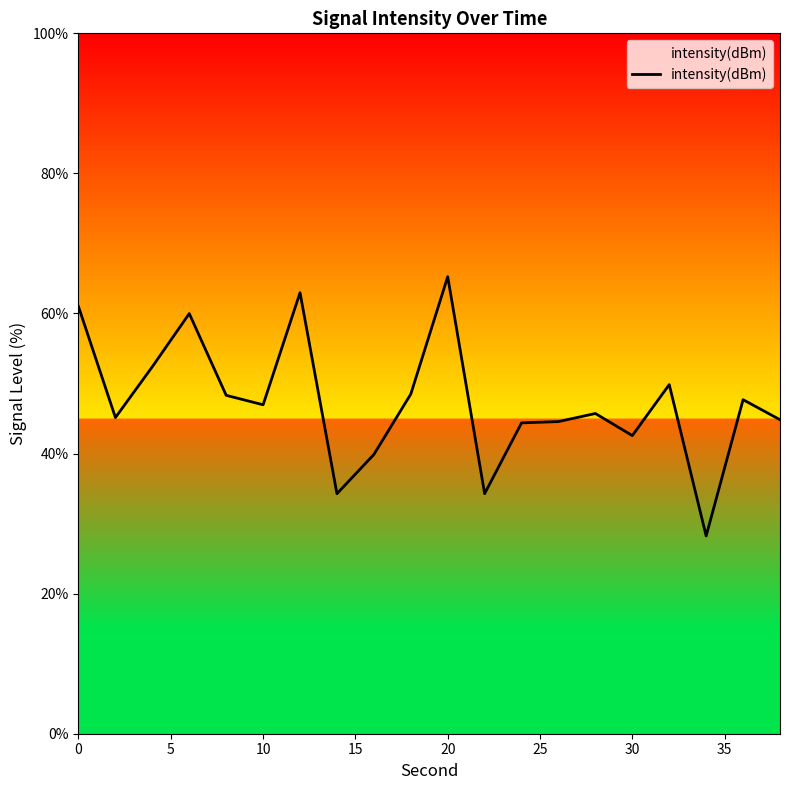

What is the difference between the maximum and minimum values?

37.0